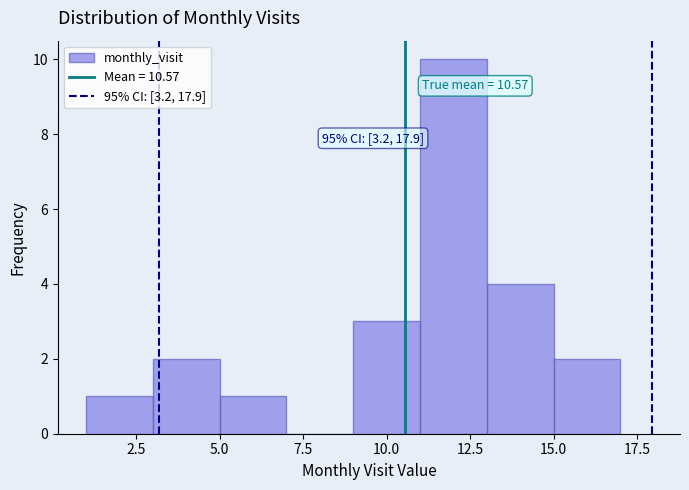

Which range on the x-axis has the tallest bar?

11 to 13